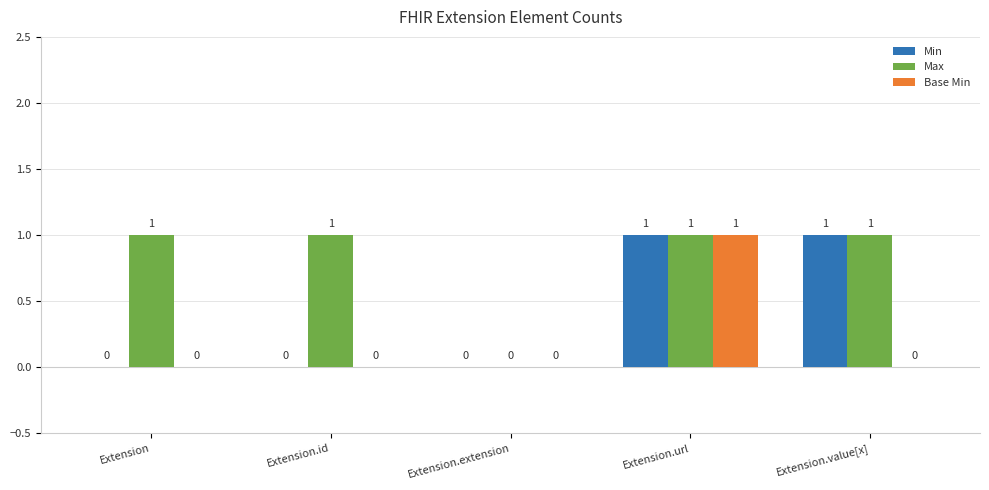

What is the sum of the Max values at Extension.id and Extension.url?

2